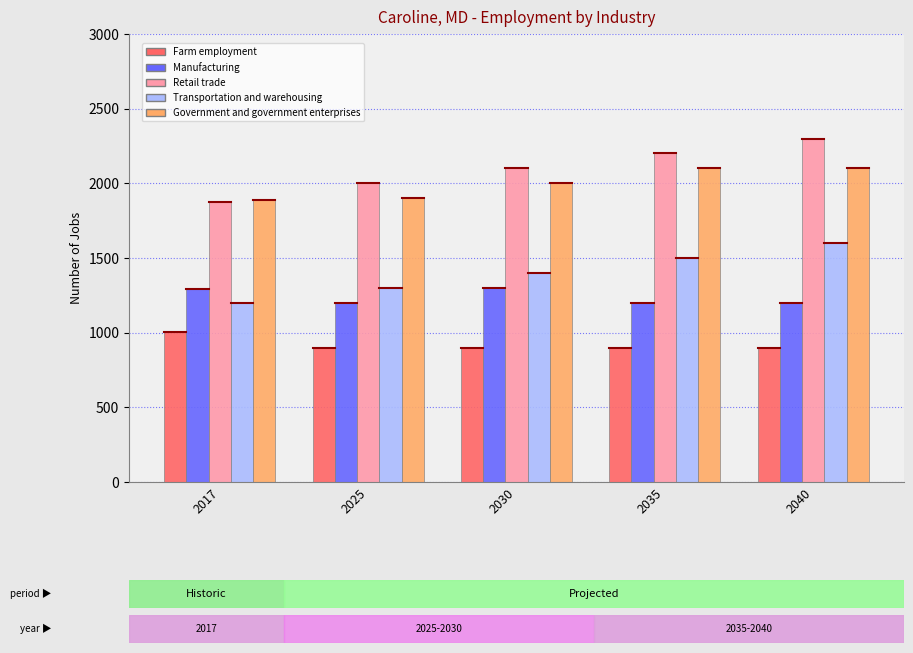

At which category does the chart reach its peak across all series?

2040